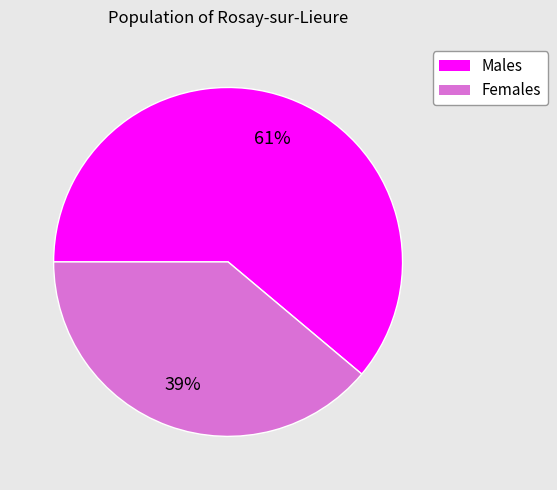

To the nearest percent, what is the average slice percentage?

50%